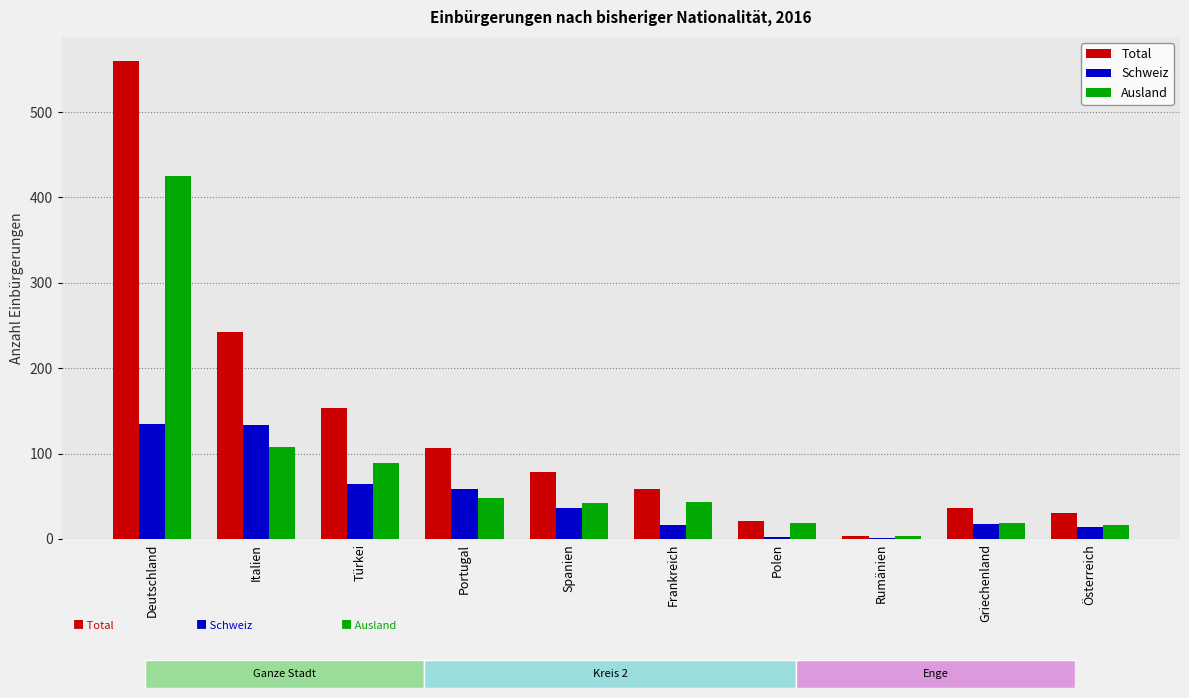

What is the sum of the Schweiz values at Frankreich and Portugal?

75